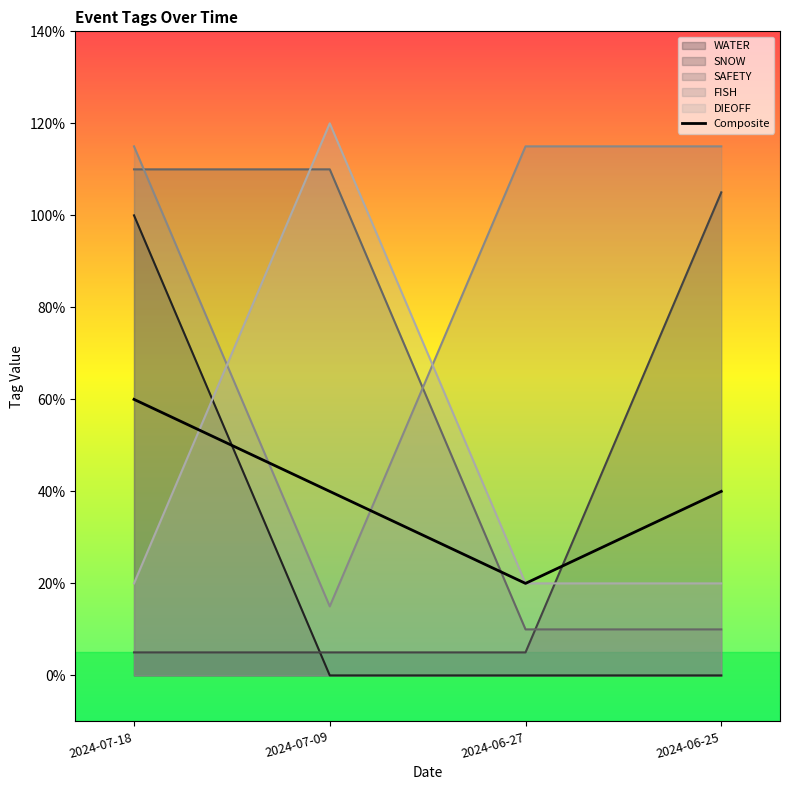

What value does the data have at 2024-07-18?

0.6